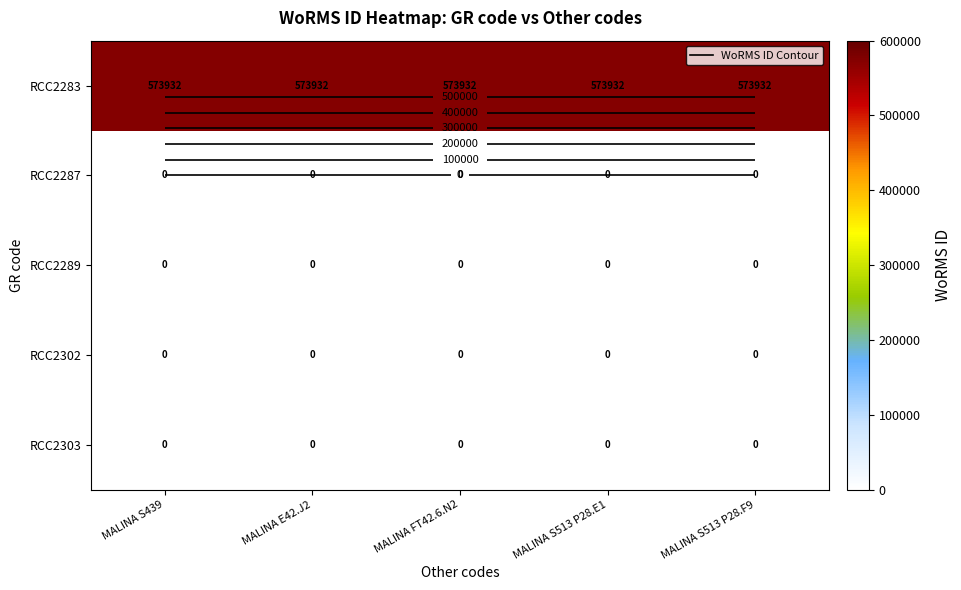

Count the number of data series in this chart.

5